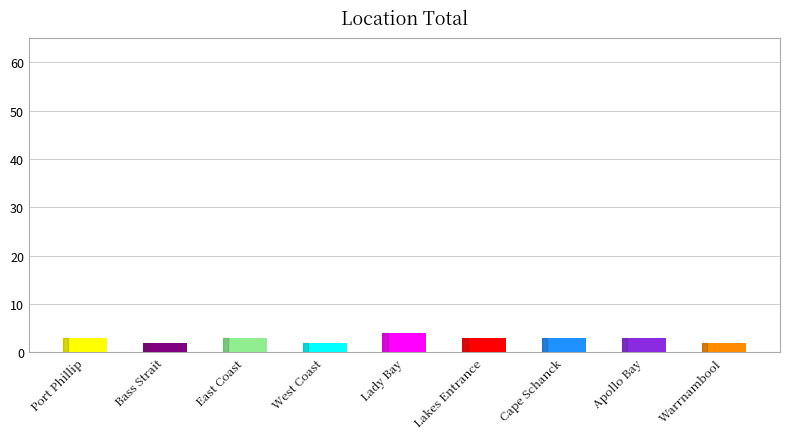

What is the sum of the values at Warrnambool and Lakes Entrance?

5